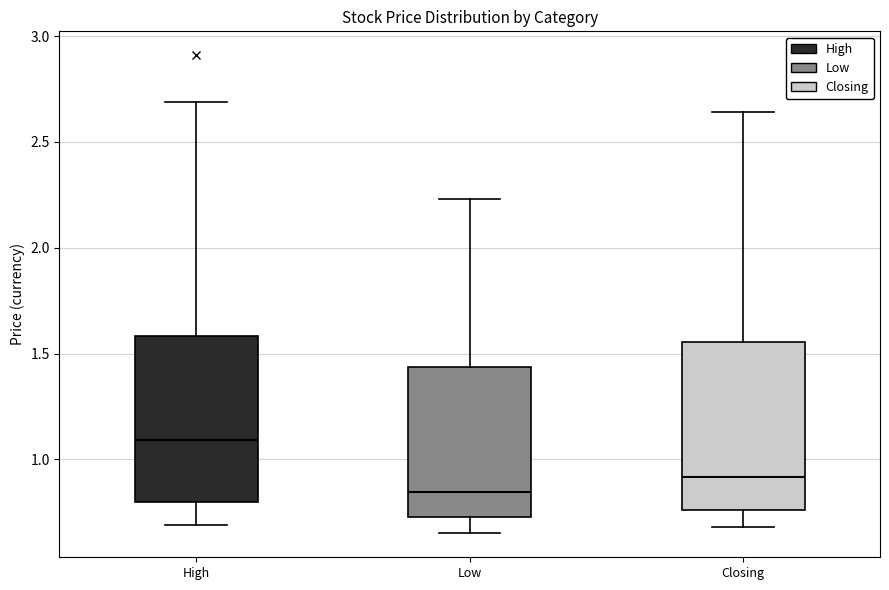

Where is the lower edge of the box for High on the y-axis? The values are not printed on the chart, so give them approximately, as read against the axis.

0.80